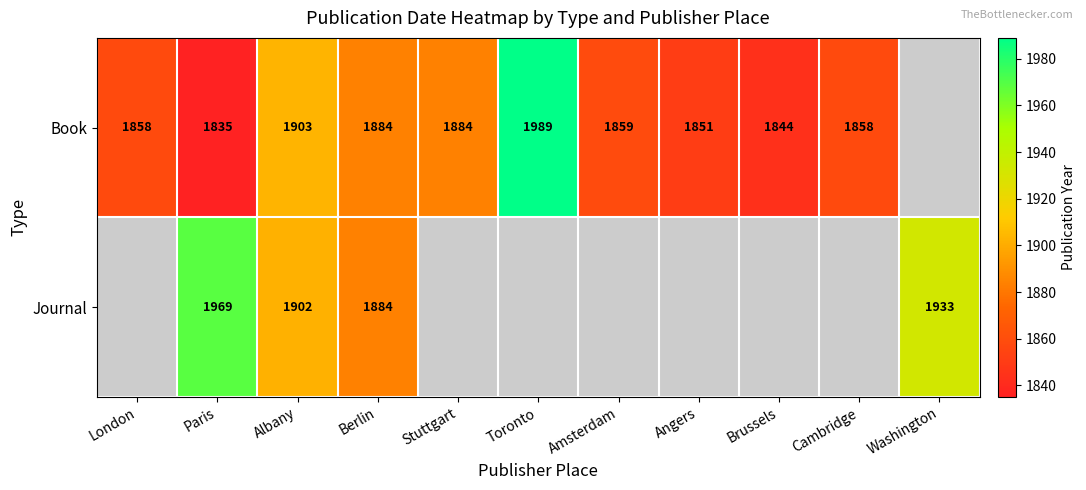

At which category is the sum across all series the highest?

Albany